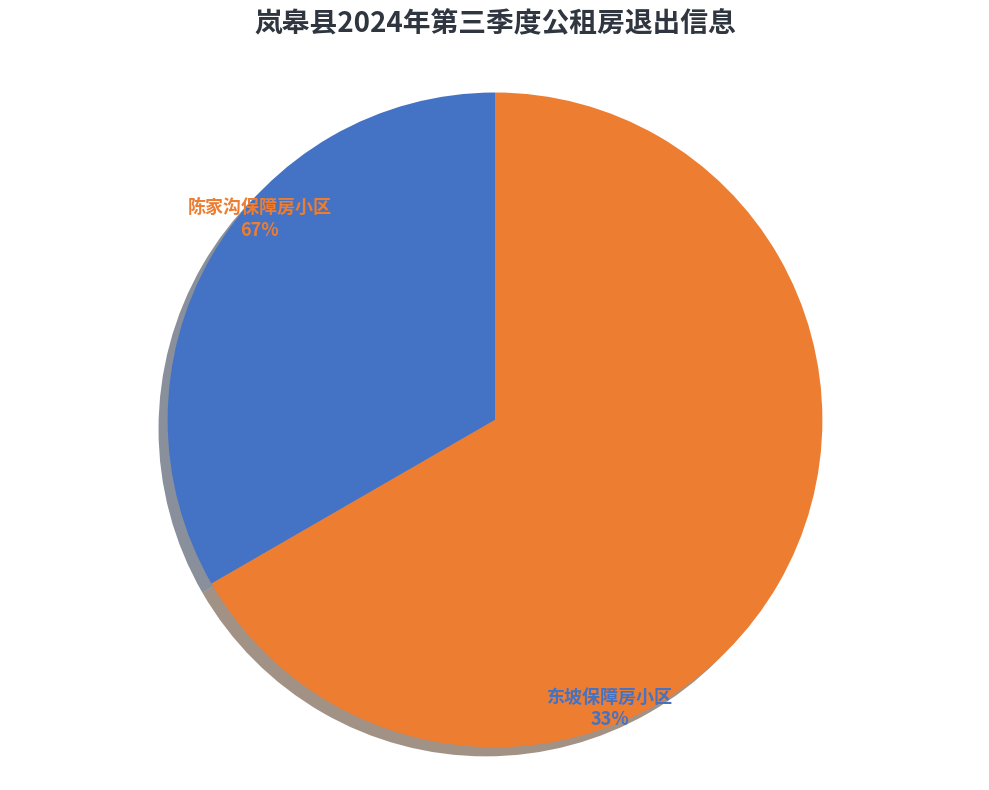

What is the majority slice?

陈家沟保障房小区